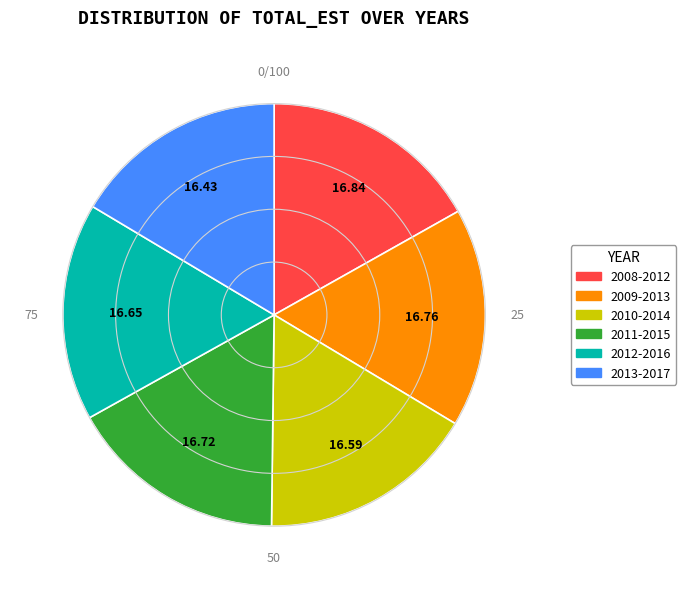

Is the sum of 2009-2013 and 2012-2016 greater than half?

No